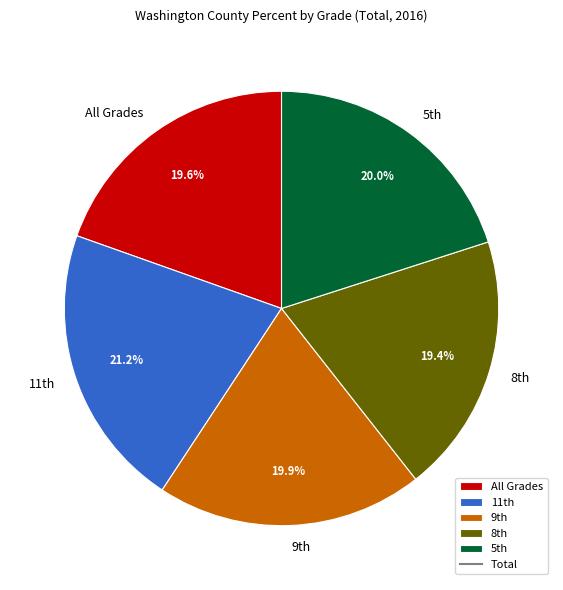

To the nearest percent, what is the average slice percentage?

20%